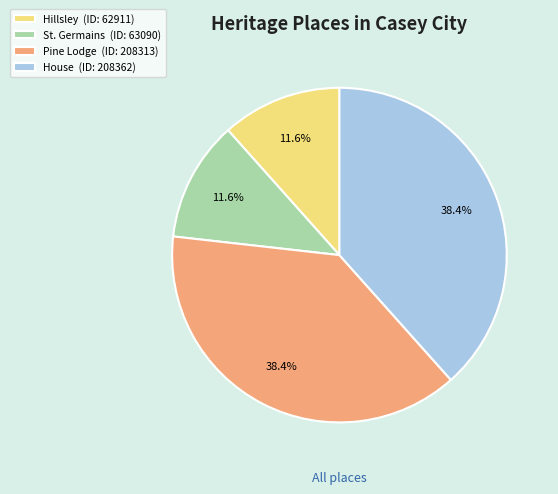

To the nearest percent, what is the difference between the Hillsley and House slice percentages?

27%